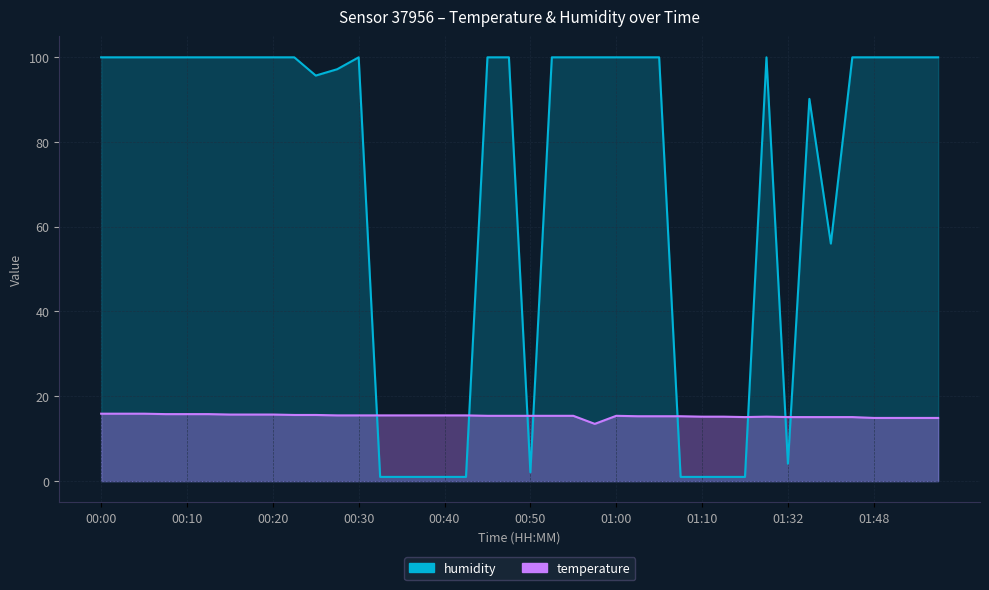

Read the humidity value at 00:02.

99.9